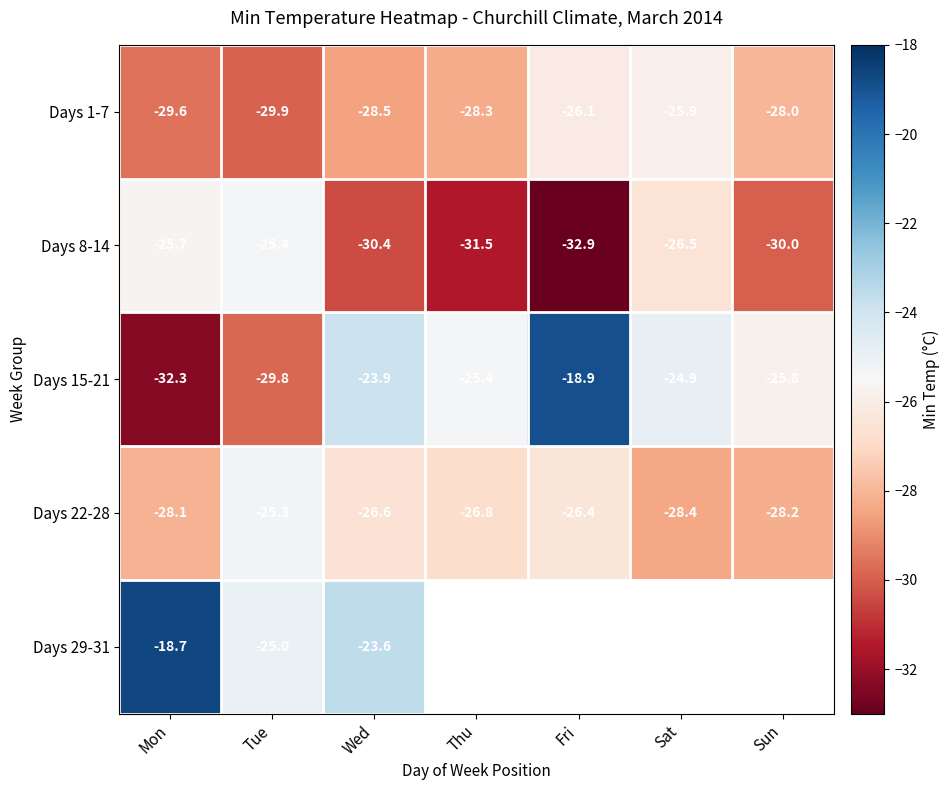

True or false: Days 22-28 has a value of -40.3 at Fri.

False